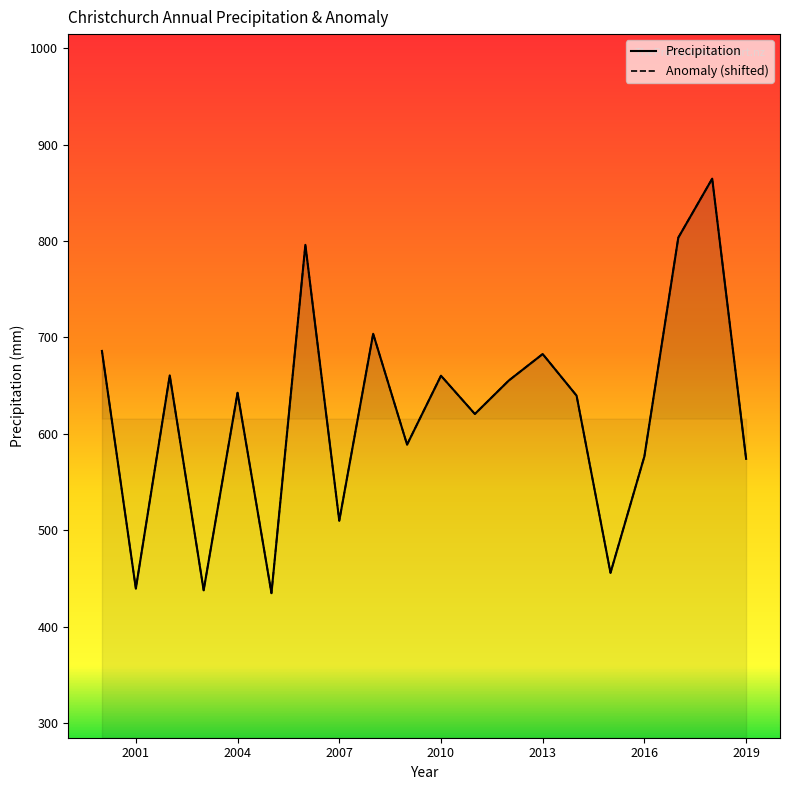

At which category does the chart reach its peak across all series?

2018